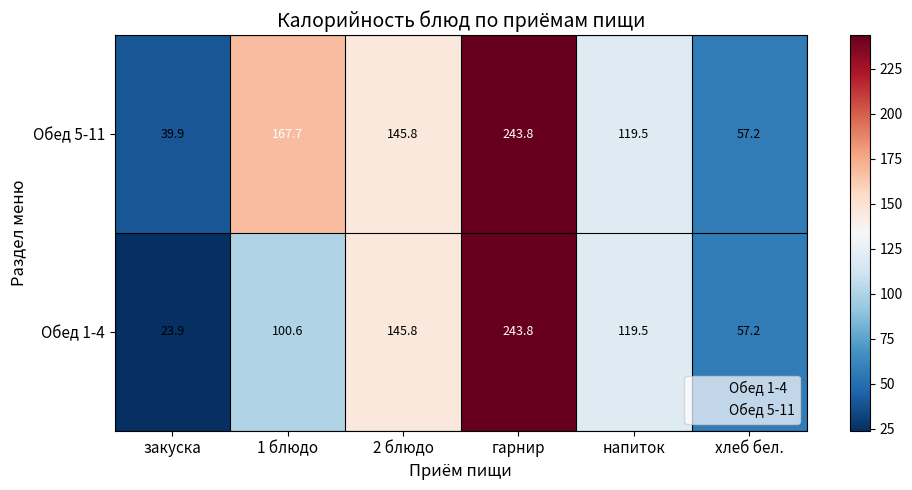

How many series are shown in this chart?

2